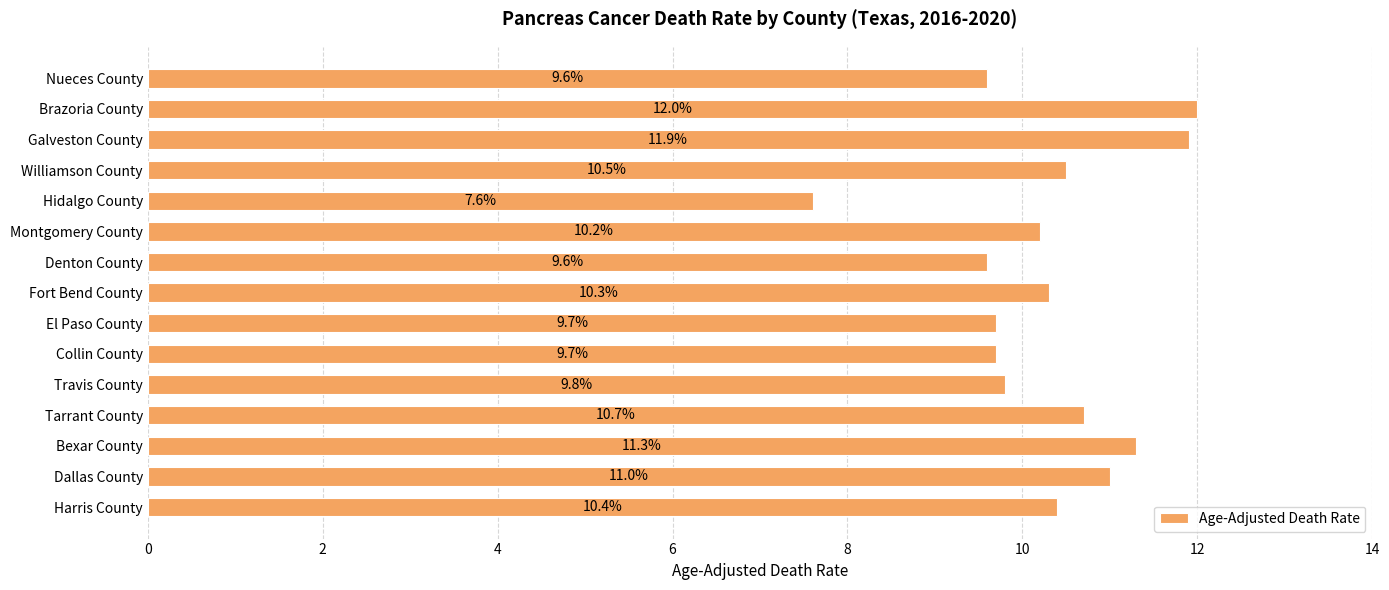

Which label corresponds to the largest value in the chart?

Brazoria County